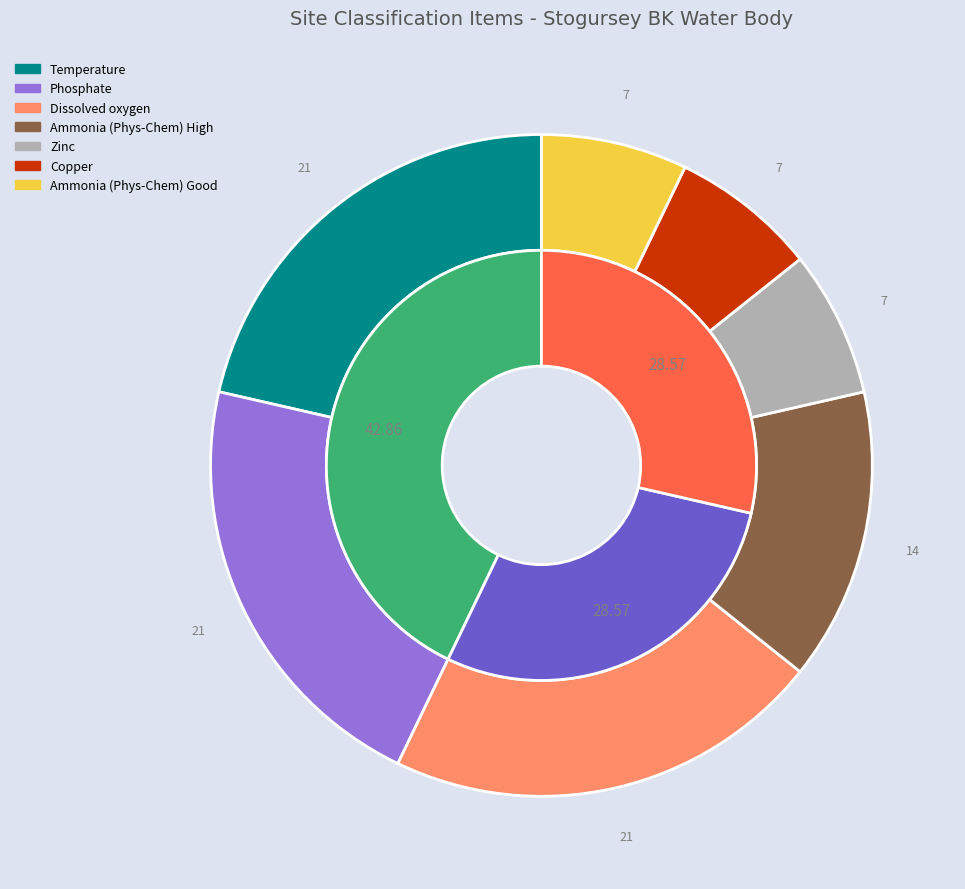

Between Ammonia (Phys-Chem) Good and Temperature, which is larger?

Temperature